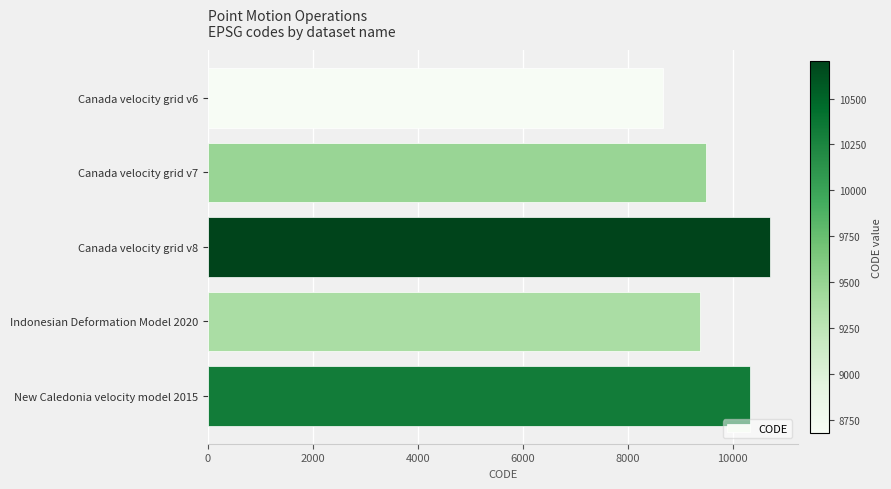

Rank the categories by value from highest to lowest.

Canada velocity grid v8, New Caledonia velocity model 2015, Canada velocity grid v7, Indonesian Deformation Model 2020, Canada velocity grid v6